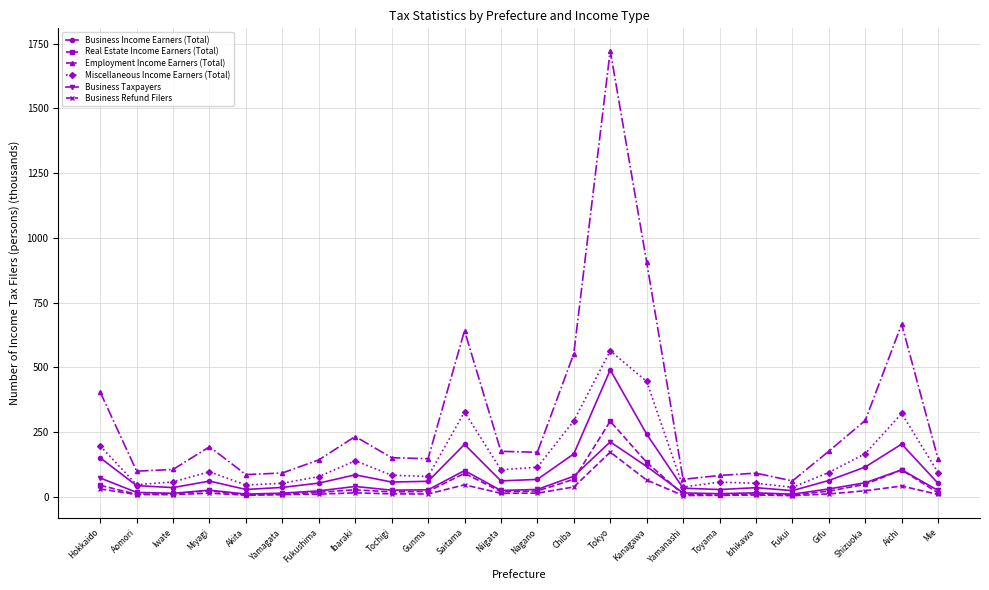

How many distinct data groups are displayed?

6